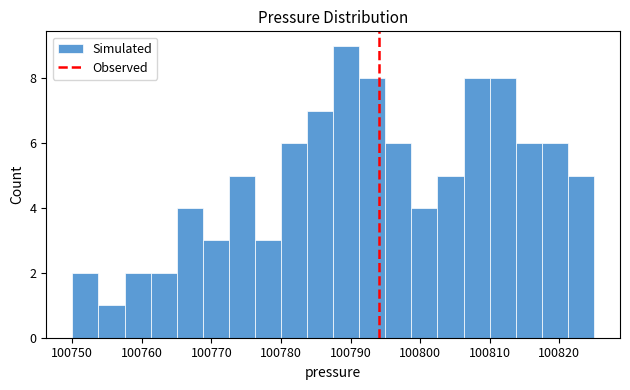

Read against the x-axis, roughly where is the centre of the tallest bar?

100789